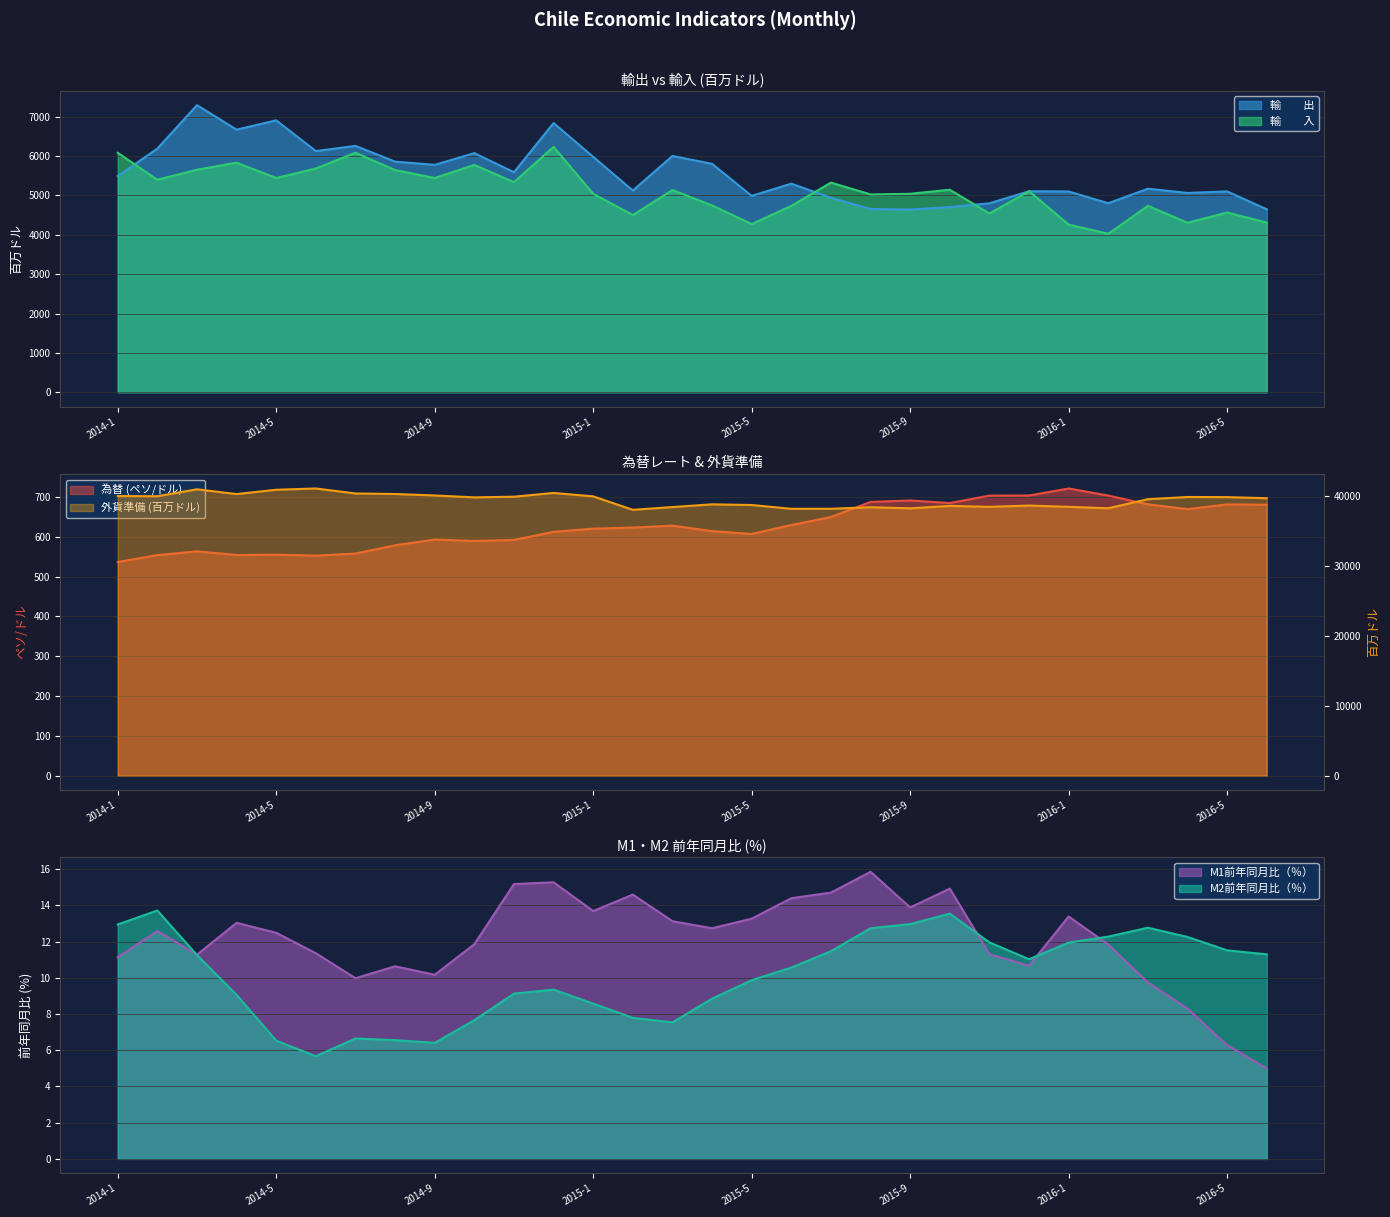

True or false: M1前年同月比 has more than 2 points higher than both neighbors.

True